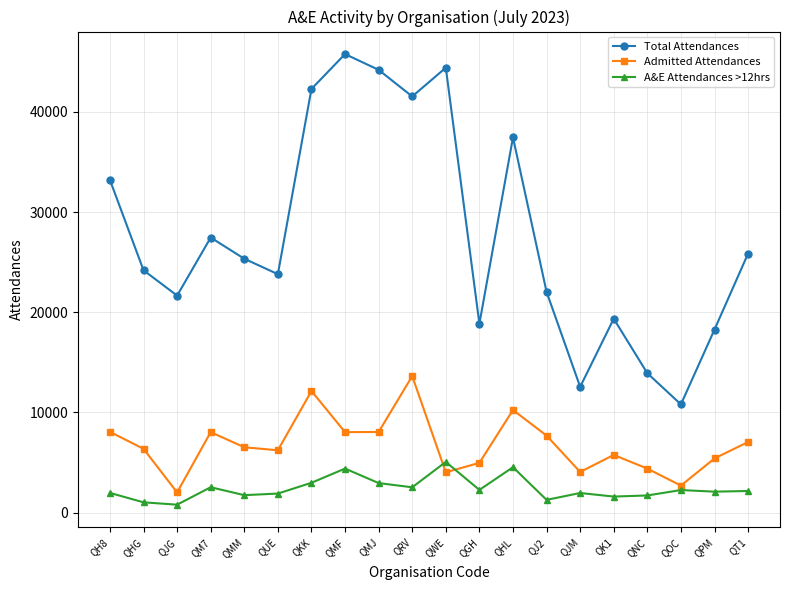

Is it true that Admitted Attendances equals 4400 at QNC?

True